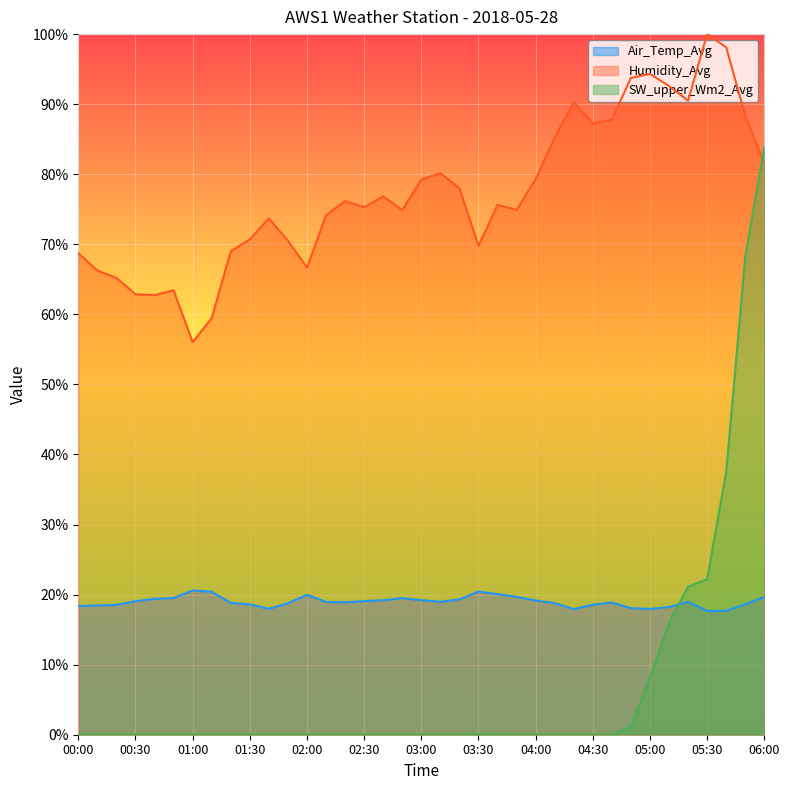

Is the value of SW_upper_Wm2_Avg at 05:10 greater than the value of Humidity_Avg at 01:50?

No